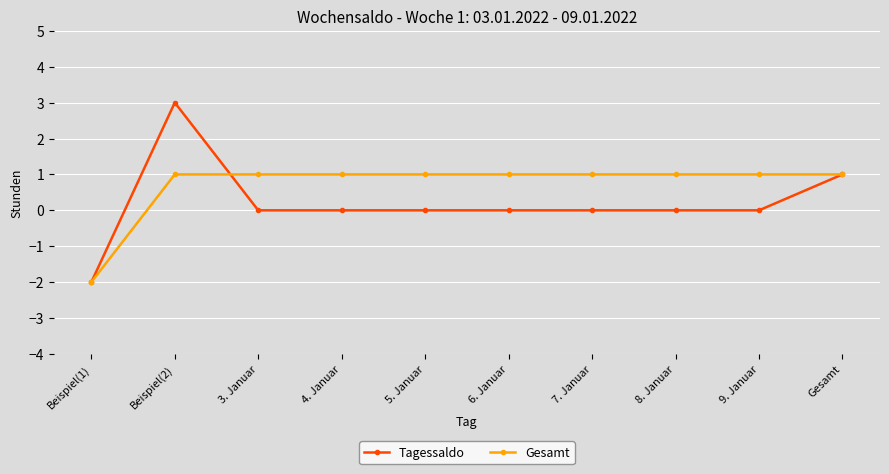

At which category is the sum across all series the highest?

Beispiel(2)